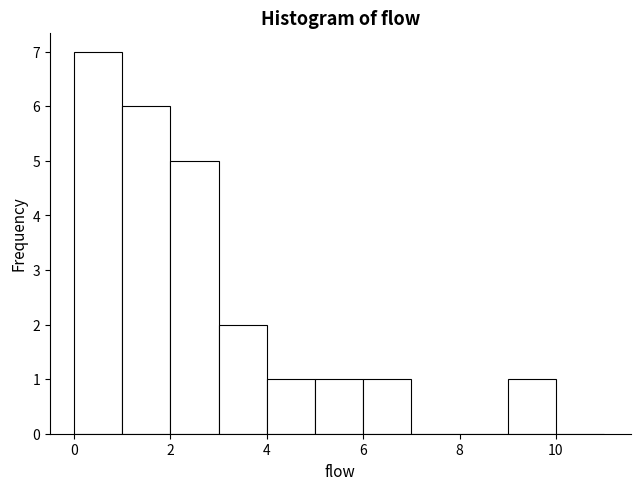

Reading left to right, list every bar in this chart as the range it spans on the x-axis followed by its height. The values are not printed on the chart, so give them approximately, as read against the axis.

0 to 1: 7
1 to 2: 6
2 to 3: 5
3 to 4: 2
4 to 5: 1
5 to 6: 1
6 to 7: 1
7 to 8: 0
8 to 9: 0
9 to 10: 1
10 to 11: 0